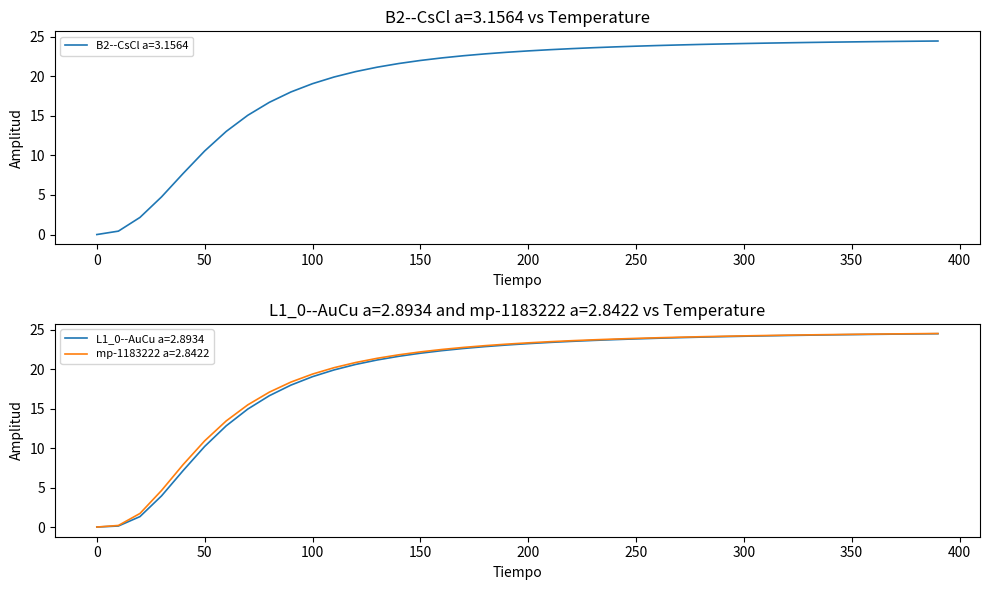

Is it true that B2--CsCl a=3.1564 equals 23.8 at 250?

True